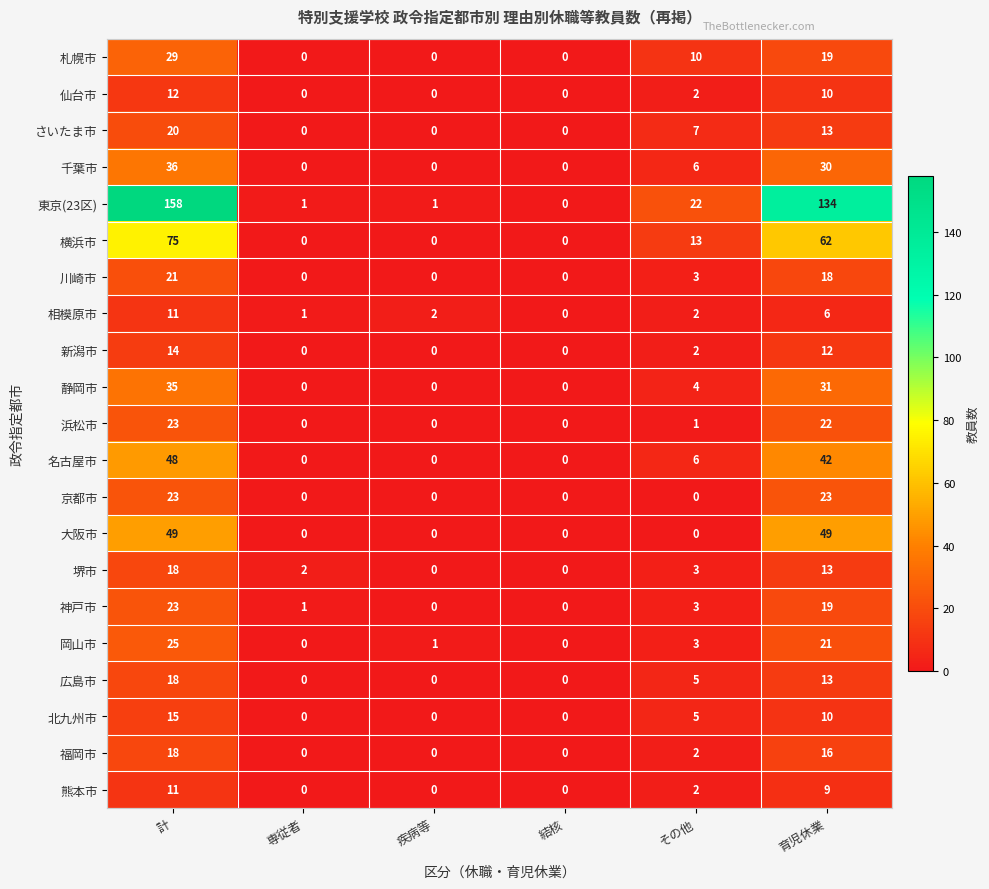

Which series has the largest total across all categories?

東京(23区)